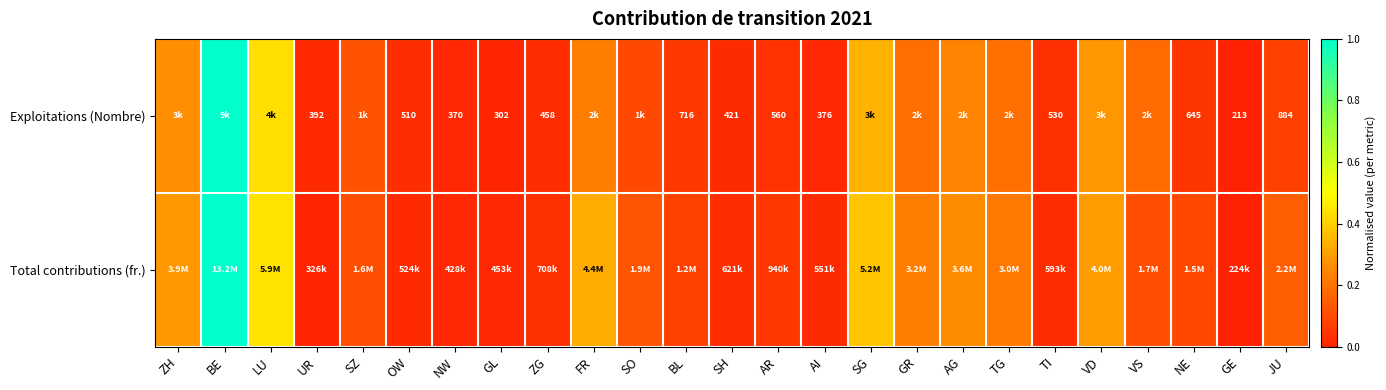

How many data points does each series have?

25